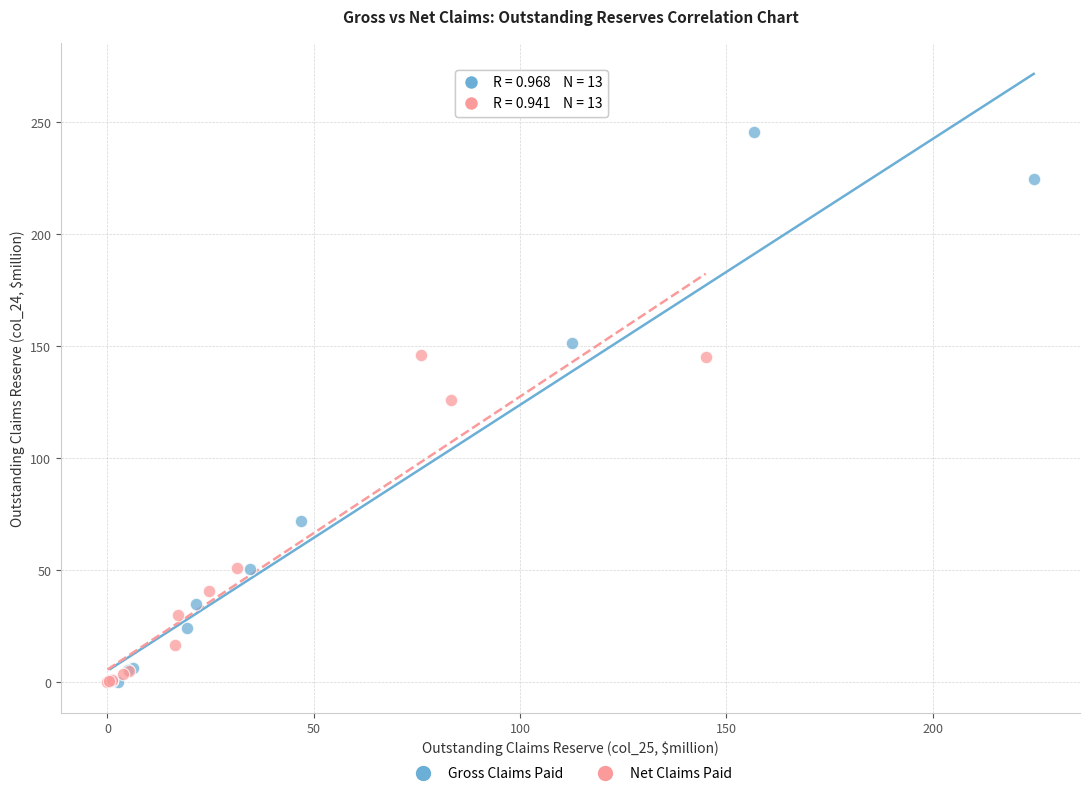

Which series reaches the maximum Y coordinate?

Gross Claims Paid